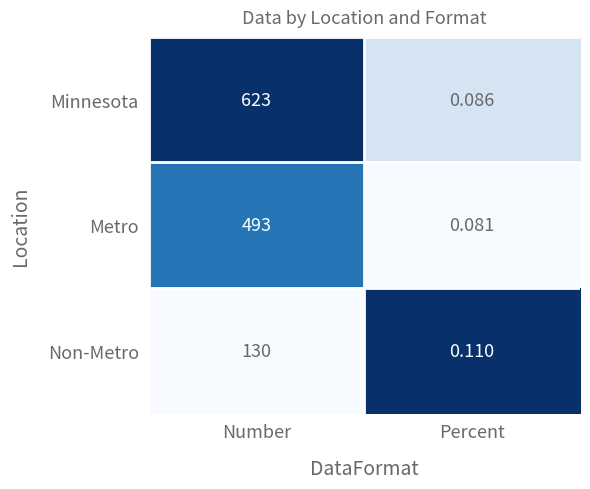

How many categories are shown in the chart?

2